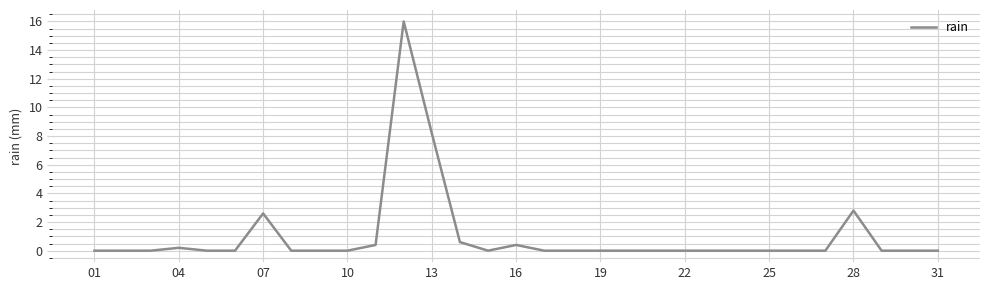

Does the chart have visible grid lines?

Yes